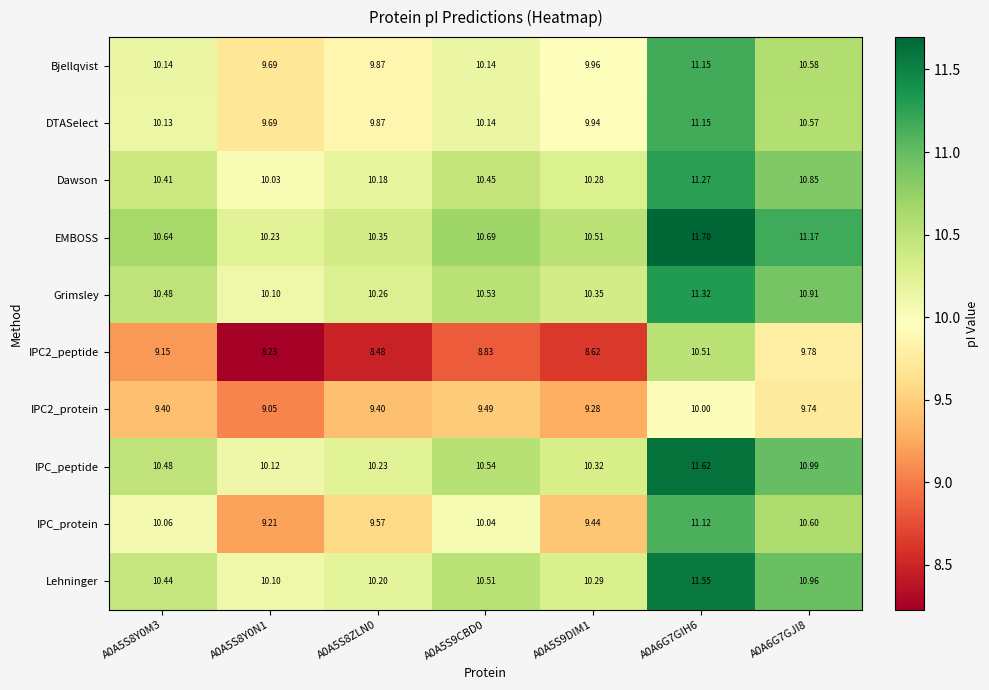

Which series has the largest total across all categories?

EMBOSS